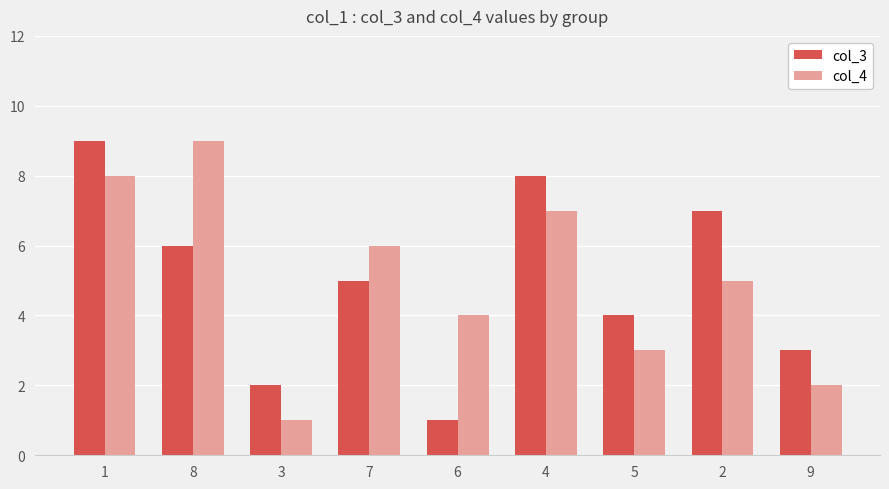

How many groups of bars are there?

9